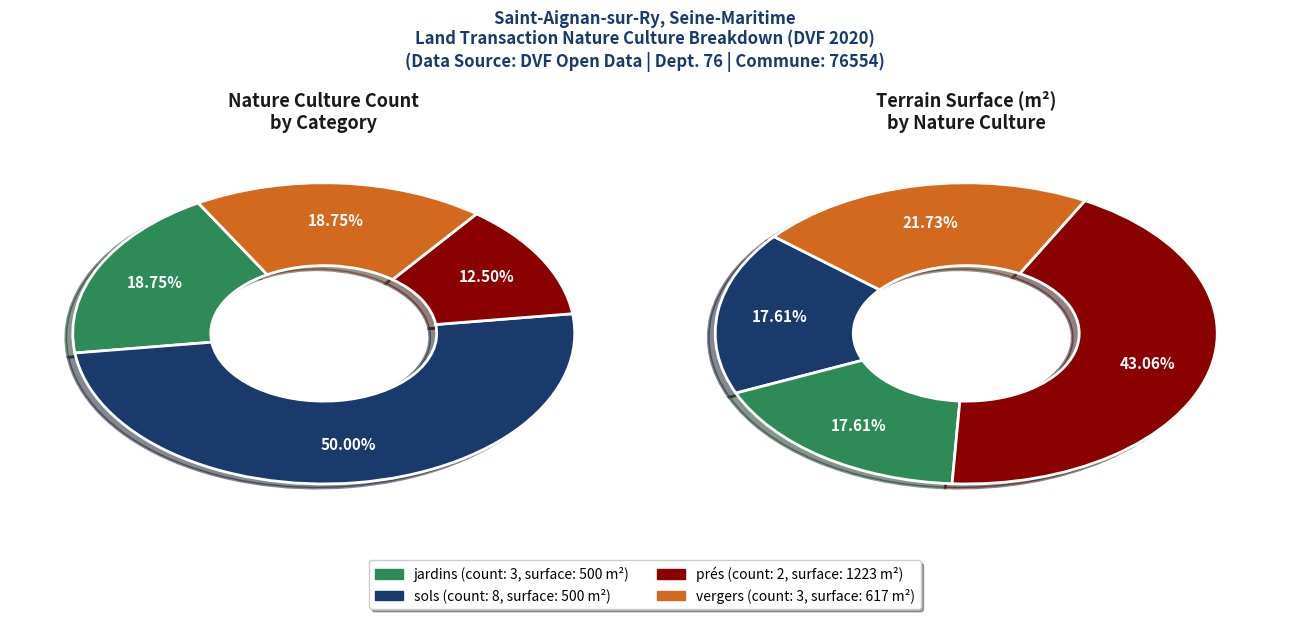

How many slices are in this pie chart?

4